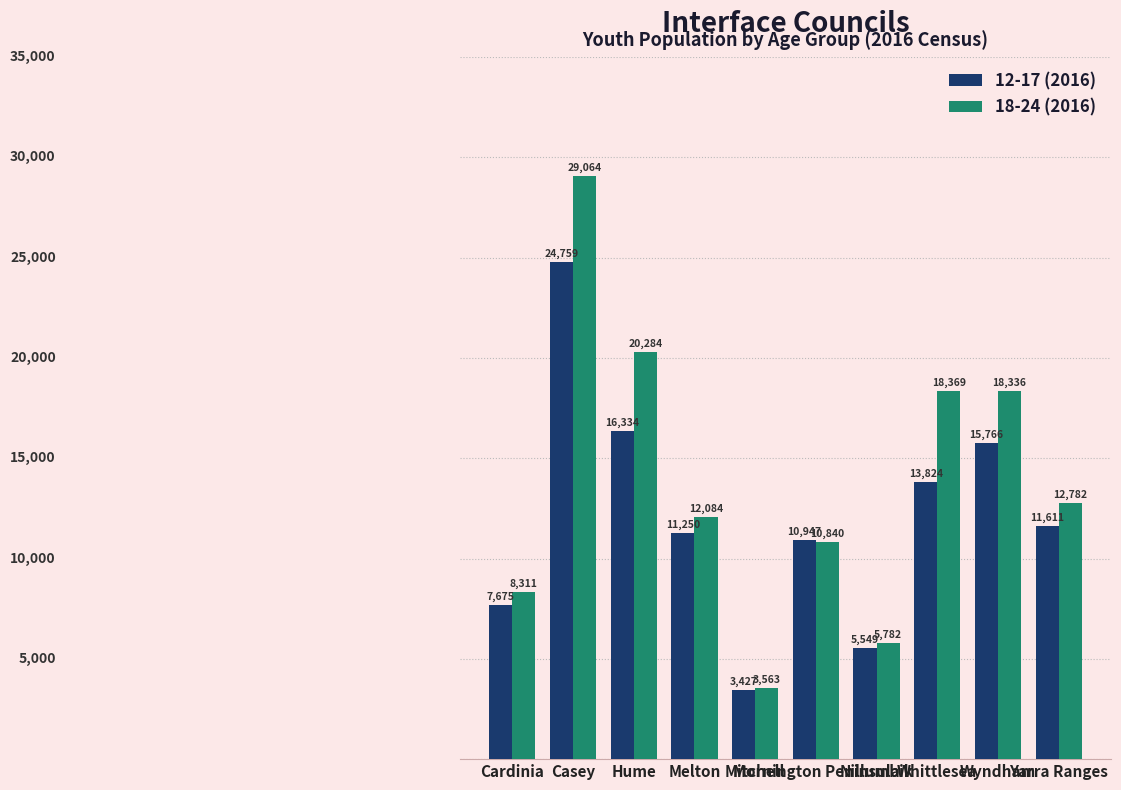

Rank the series by their average value, from lowest to highest.

12-17 (2016), 18-24 (2016)